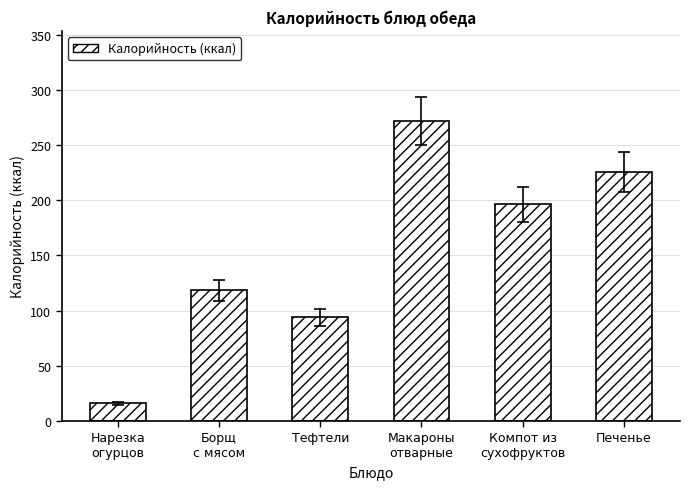

What is the value of the 4th bar from the left?

271.8